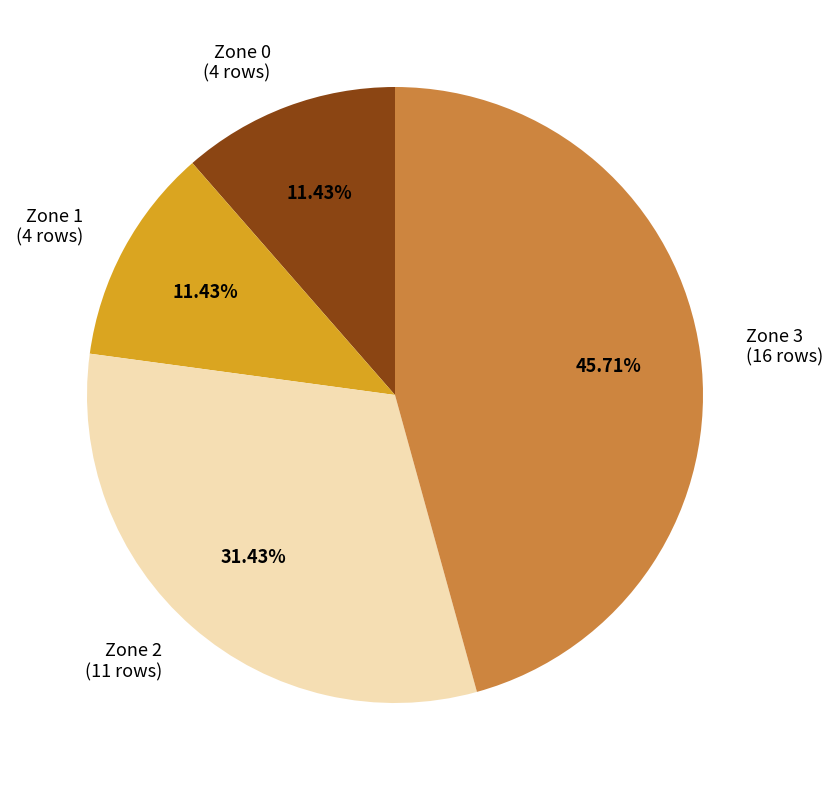

To the nearest percent, what is the combined percentage of Zone 3 and Zone 0?

57%